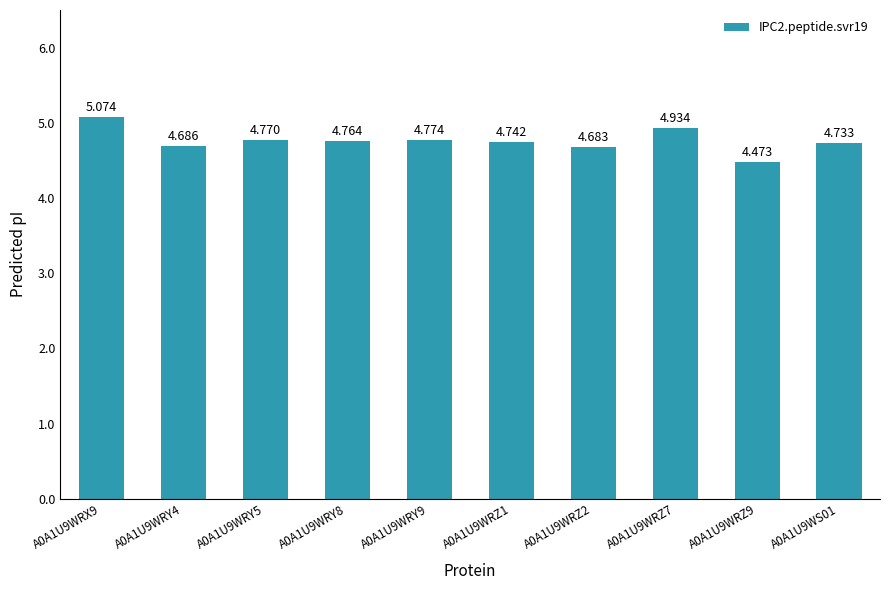

Between A0A1U9WRY4 and A0A1U9WRY9, which is larger?

A0A1U9WRY9